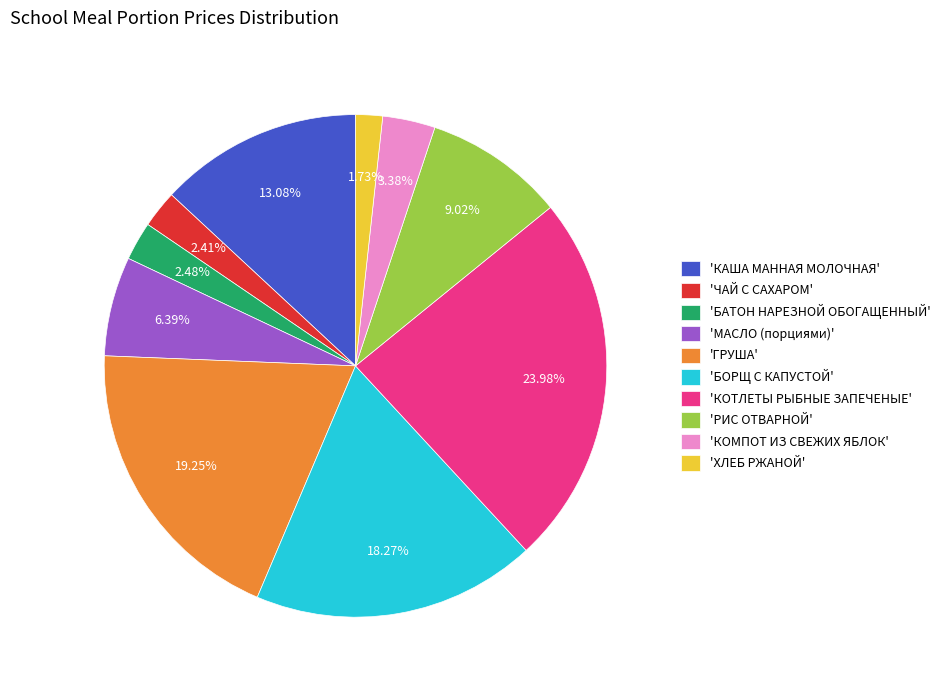

Which category has the biggest portion of the pie?

'КОТЛЕТЫ РЫБНЫЕ ЗАПЕЧЕНЫЕ'